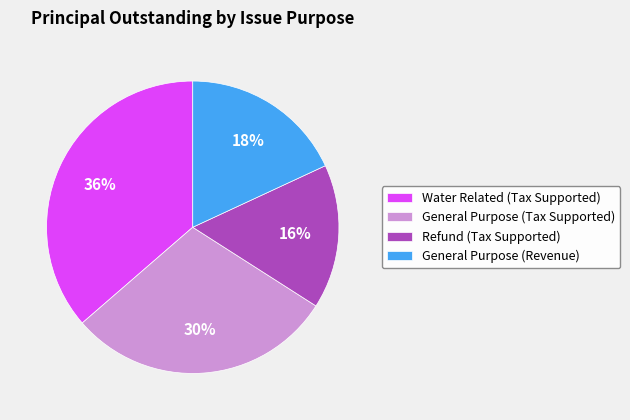

To the nearest percent, what portion does General Purpose (Revenue) represent?

18%